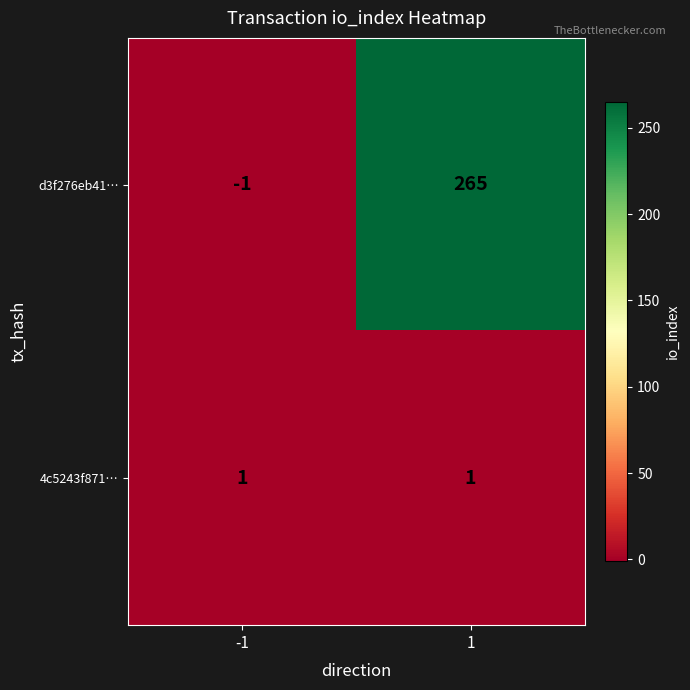

At 1, list the series in order from largest to smallest.

d3f276eb41…, 4c5243f871…